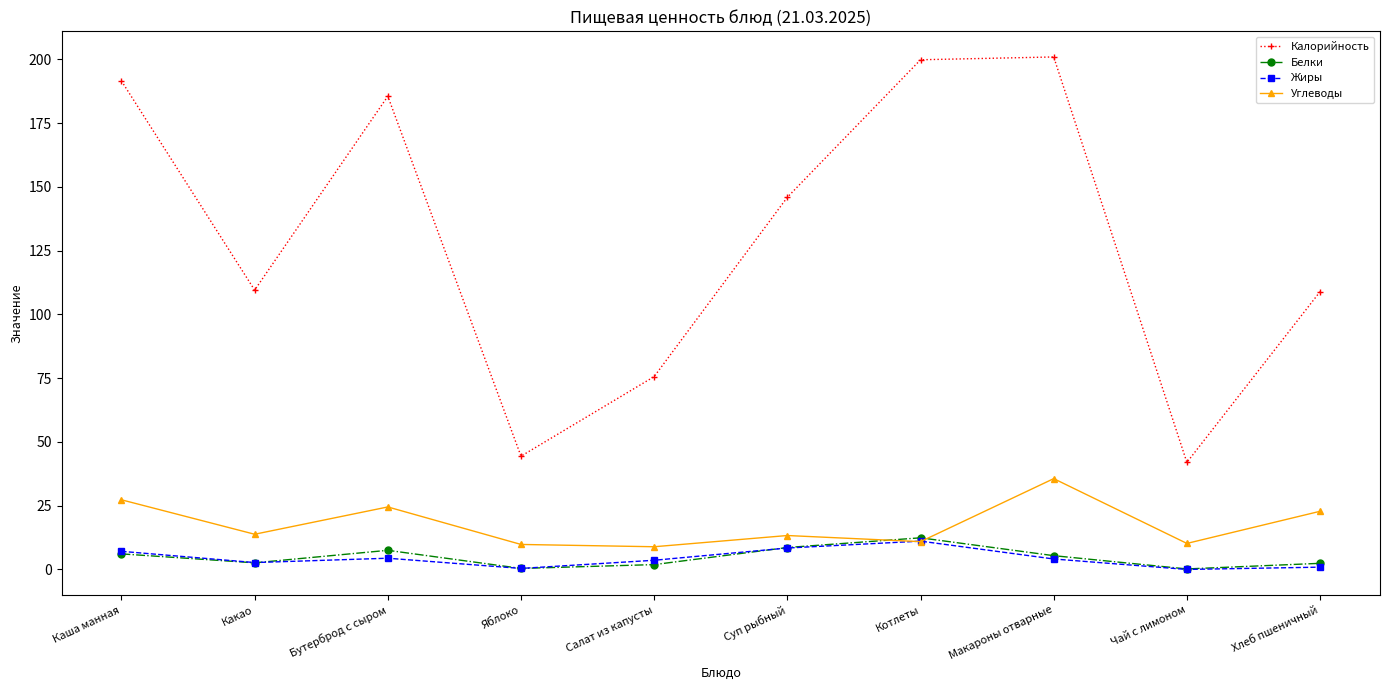

True or false: Калорийность and Белки cross at least once.

False